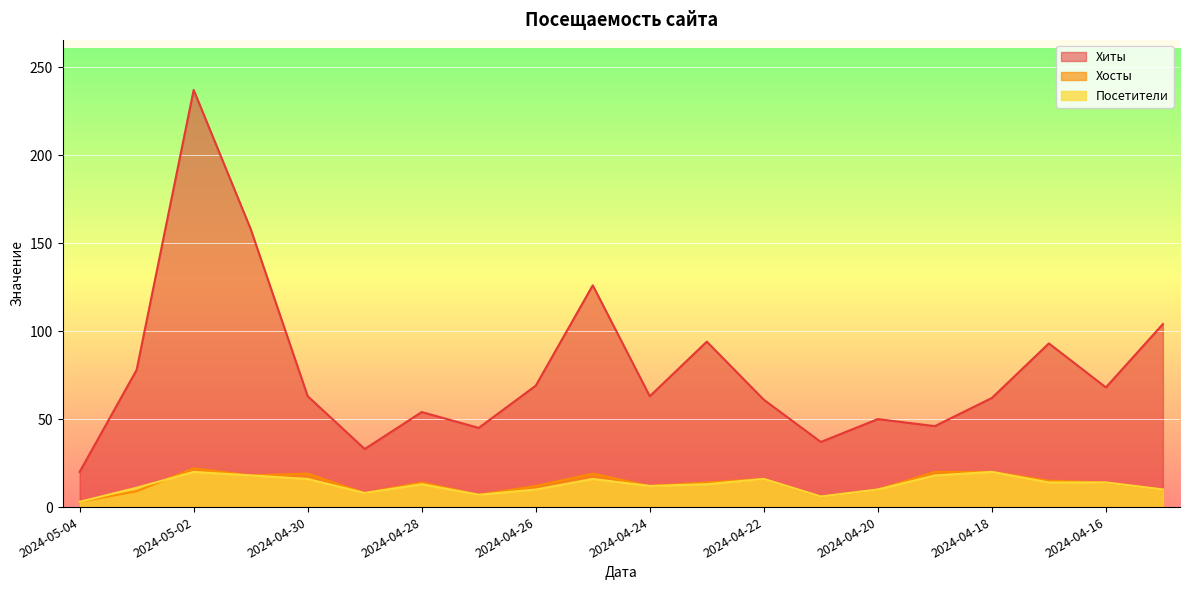

Rank the series by their maximum value, from lowest to highest.

Посетители, Хосты, Хиты